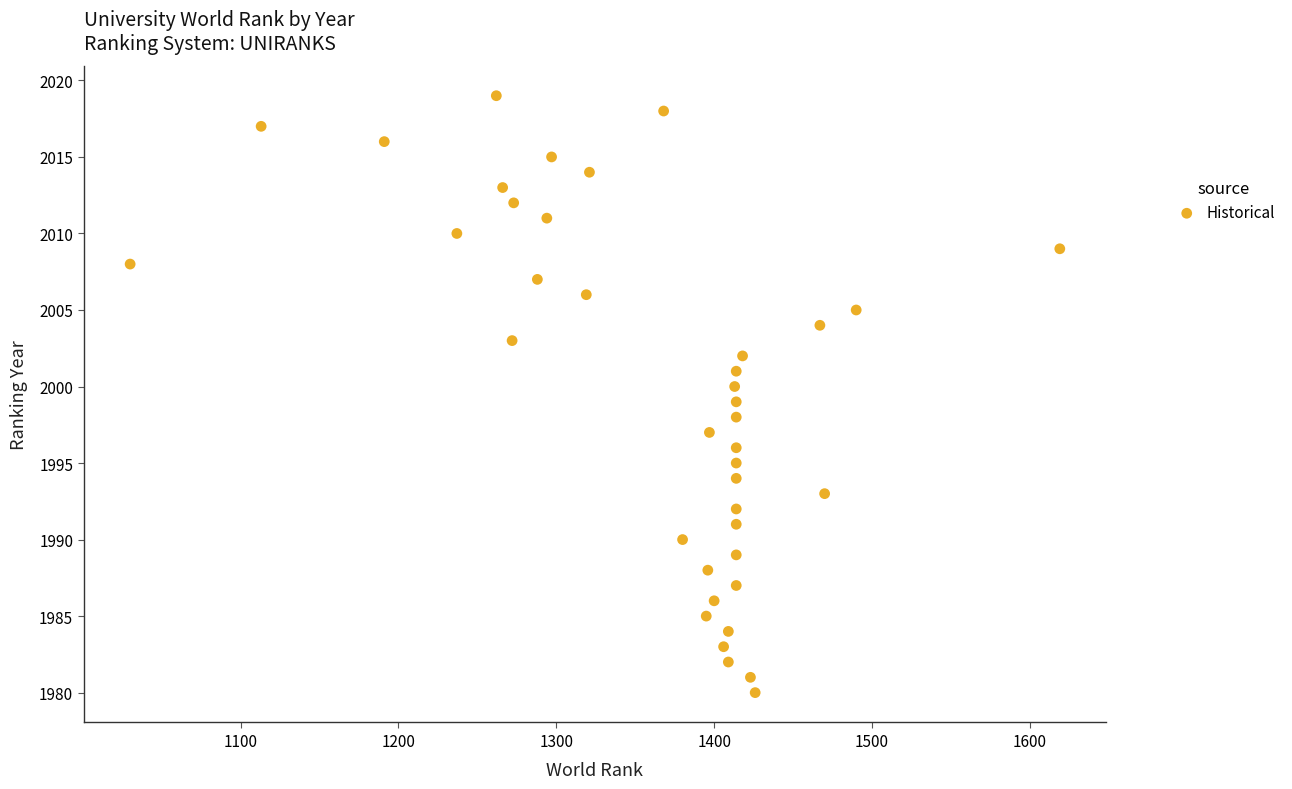

What is the range of Y values (max minus min)?

39